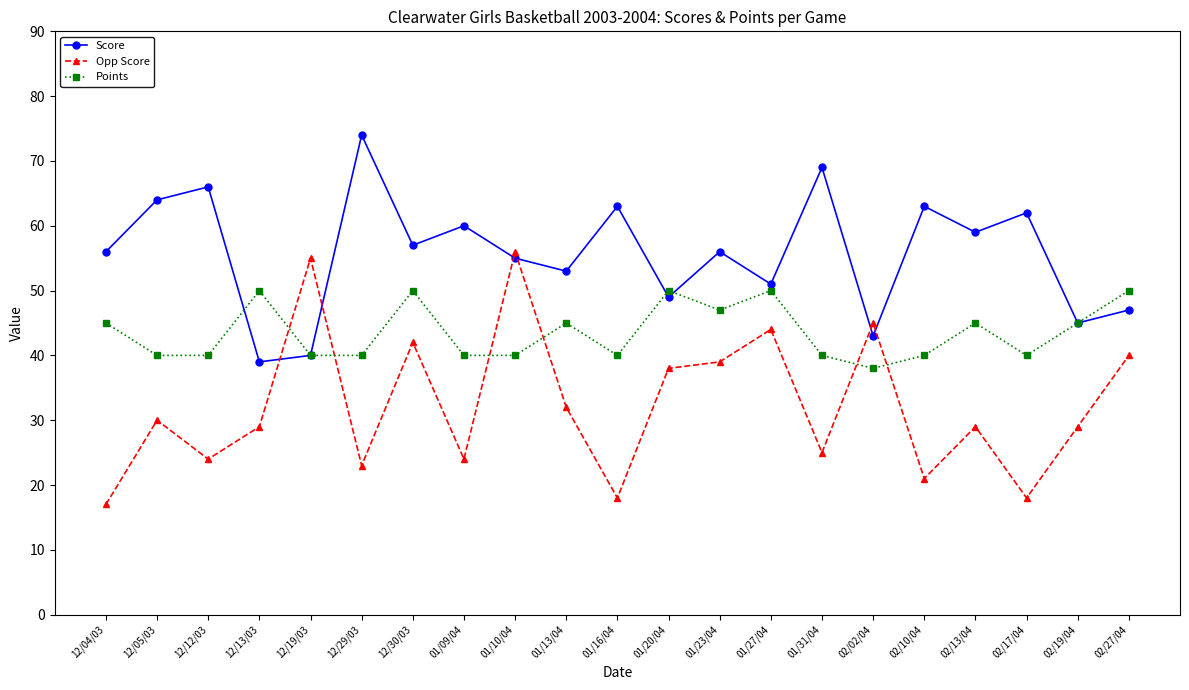

Between which two adjacent categories do Points and Opp Score first intersect?

12/13/03 and 12/19/03